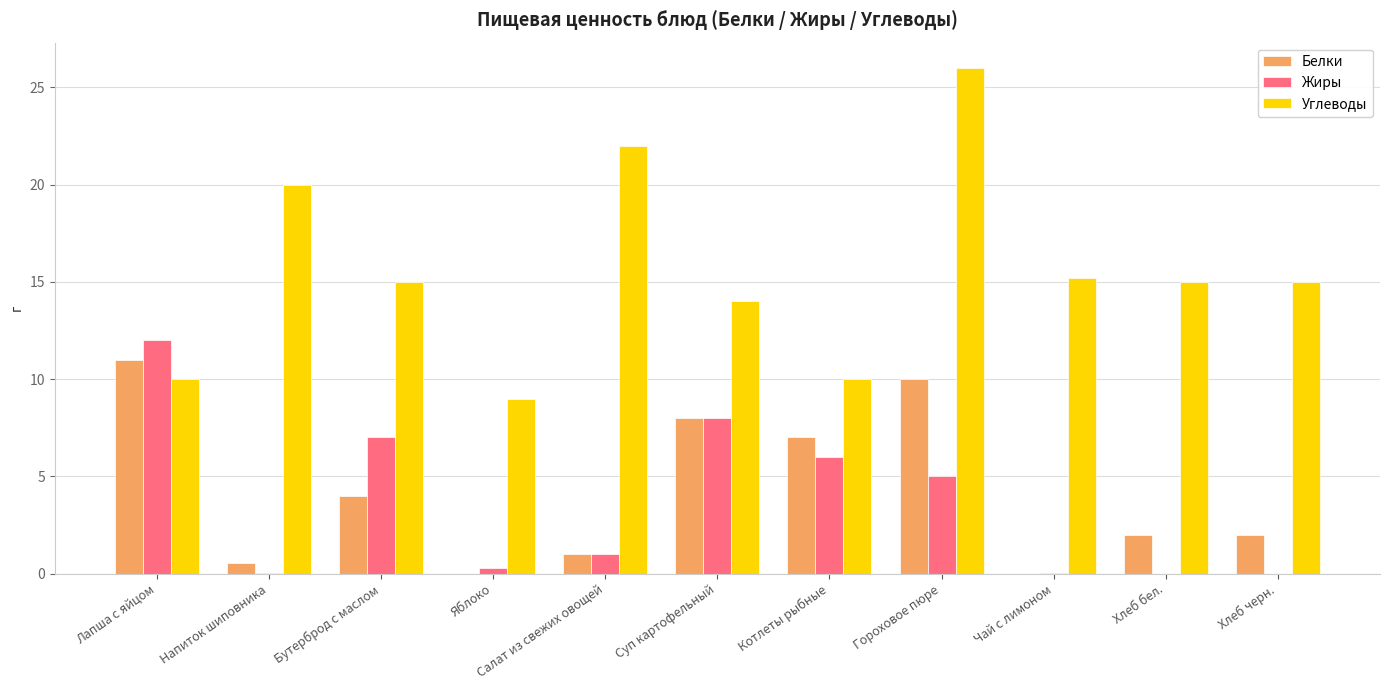

Which series changed the most between Лапша с яйцом and Гороховое пюре?

Углеводы